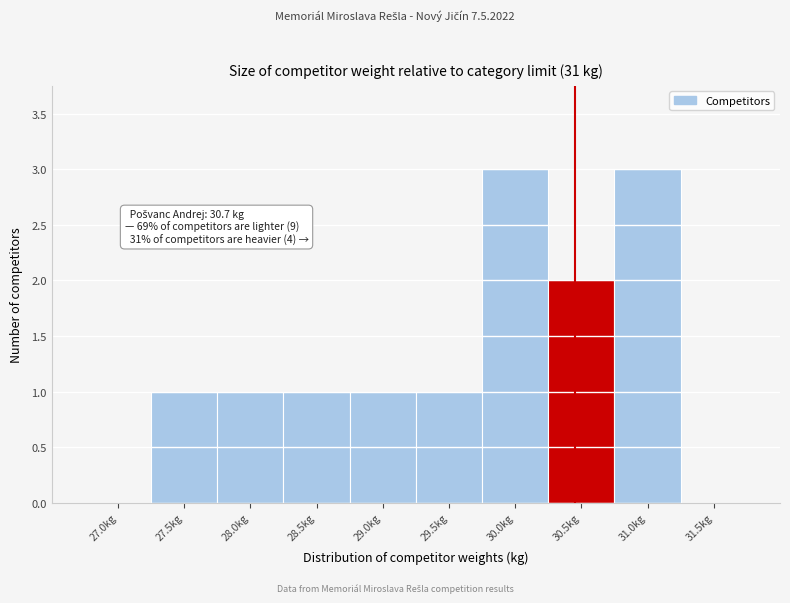

Reading left to right, what are all the values shown in this chart?

27.0kg=0	27.5kg=1	28.0kg=1	28.5kg=1	29.0kg=1	29.5kg=1	30.0kg=3	30.5kg=2	31.0kg=3	31.5kg=0